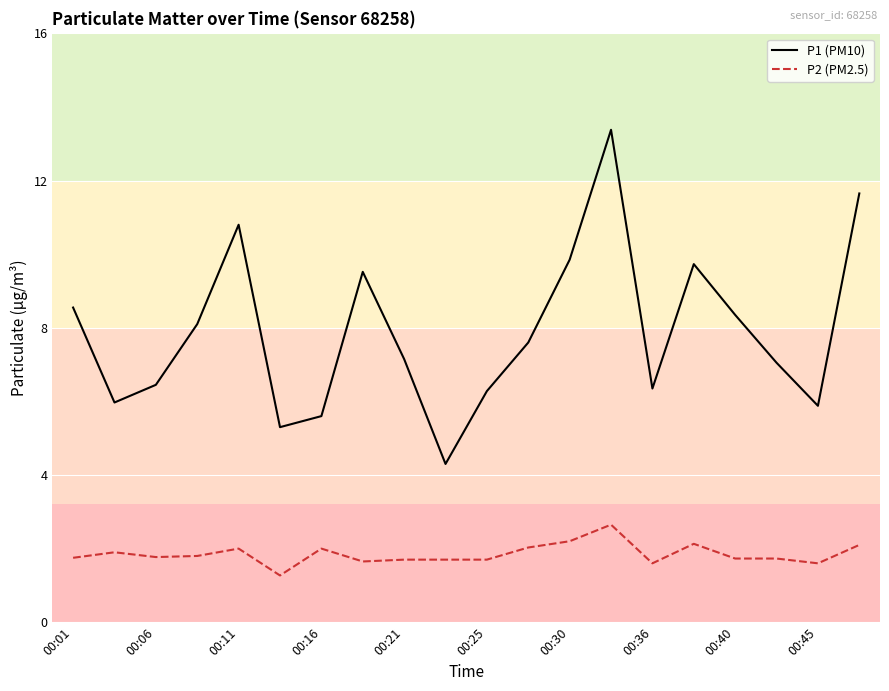

Which series has the largest total across all categories?

P1 (PM10)